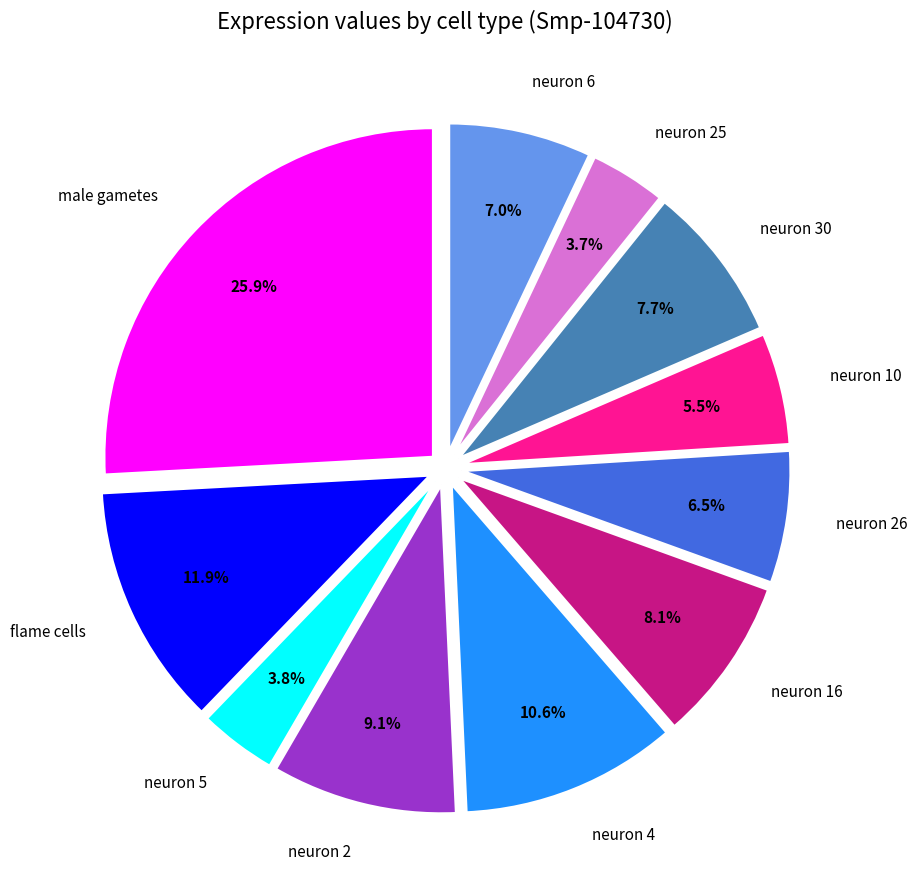

What is the total percentage of neuron 10 and neuron 25?

9.2%